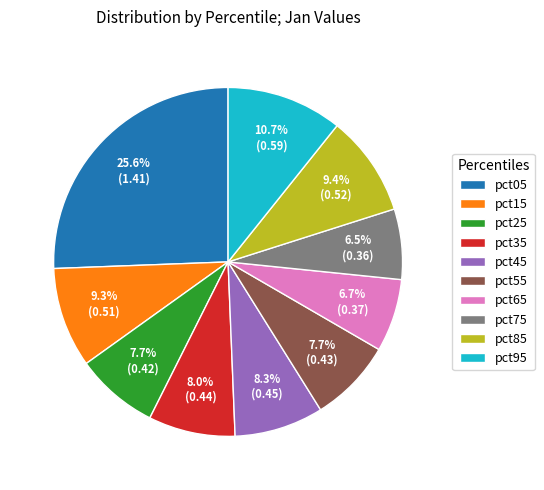

Does any single category account for the majority?

No